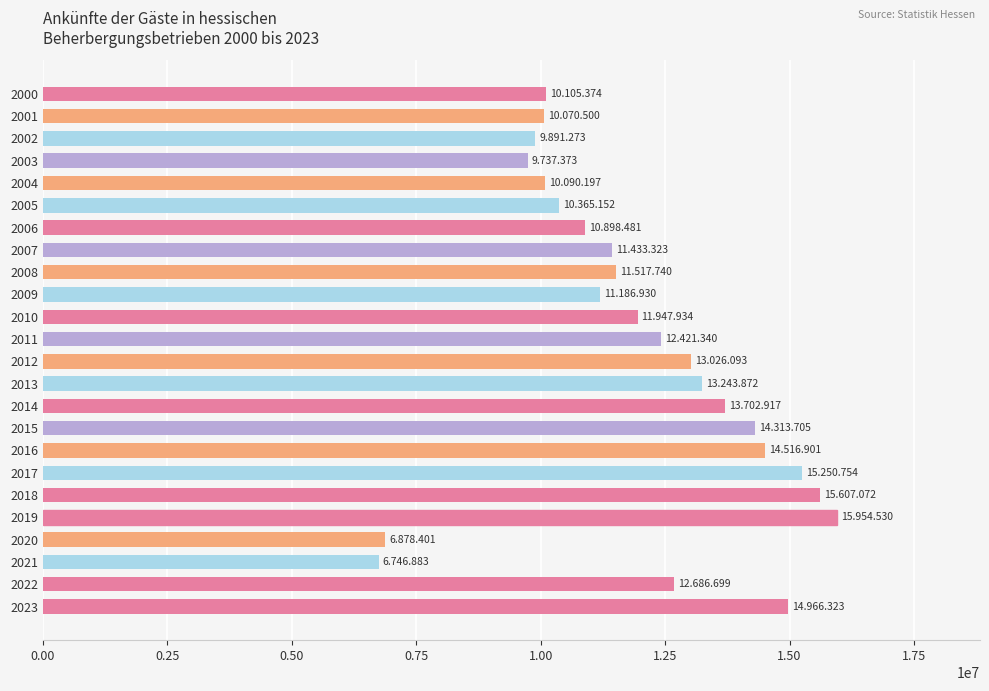

The value at 2006 is 3590501. True or false?

False